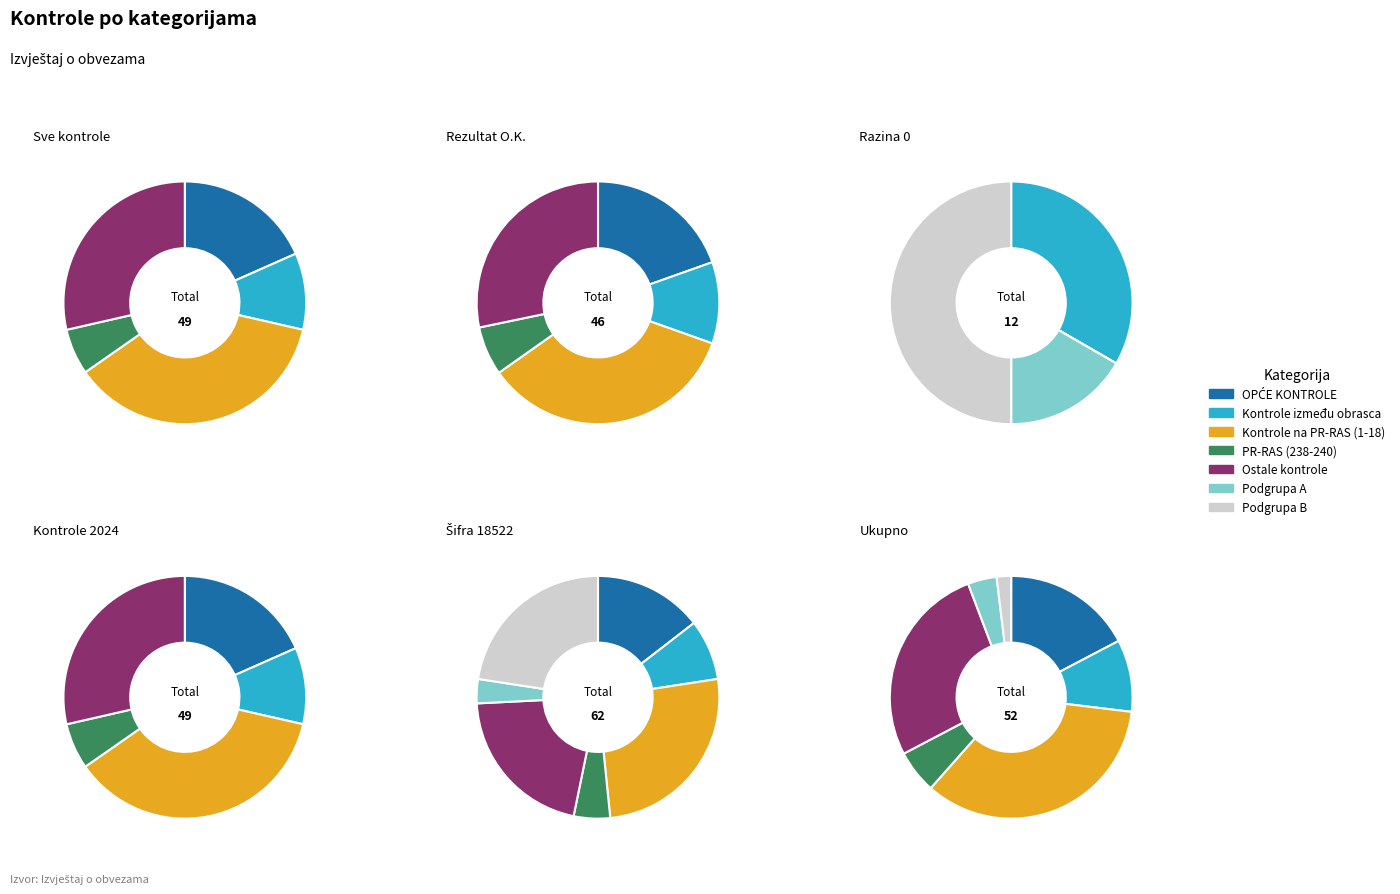

To the nearest percent, what is the average slice percentage?

14%